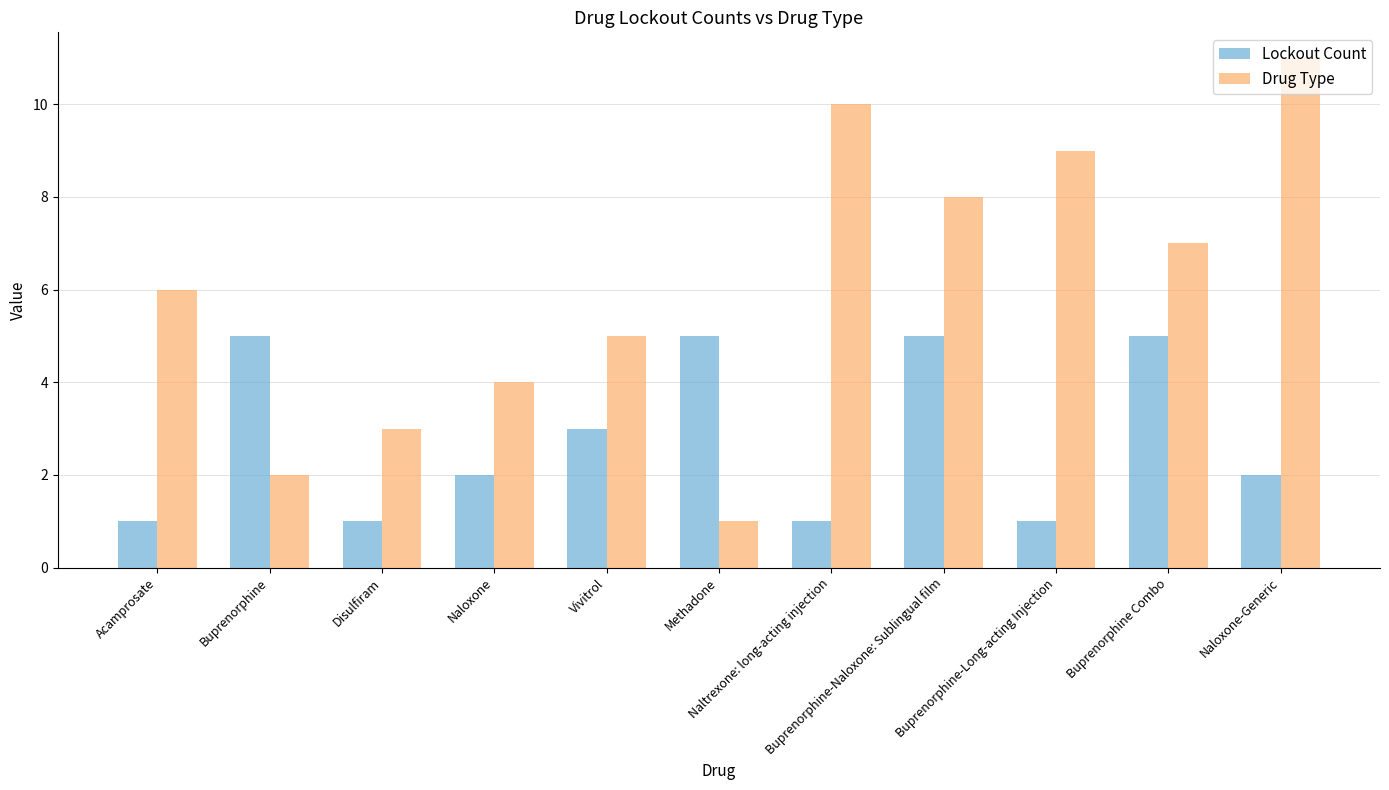

Reading left to right, list all the values displayed in this chart.

Lockout Count: 1	5	1	2	3	5	1	5	1	5	2
Drug Type: 6	2	3	4	5	1	10	8	9	7	11